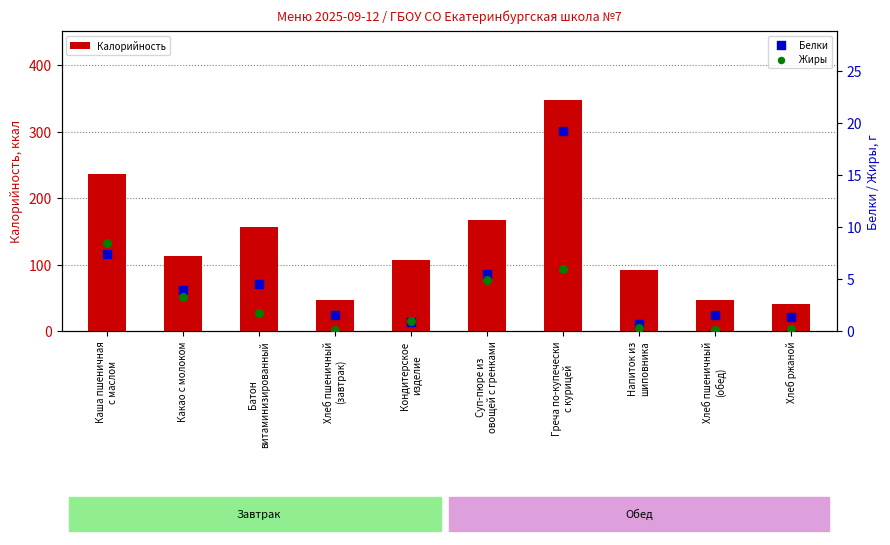

At which category is the sum across all series the highest?

Греча по-купечески
с курицей